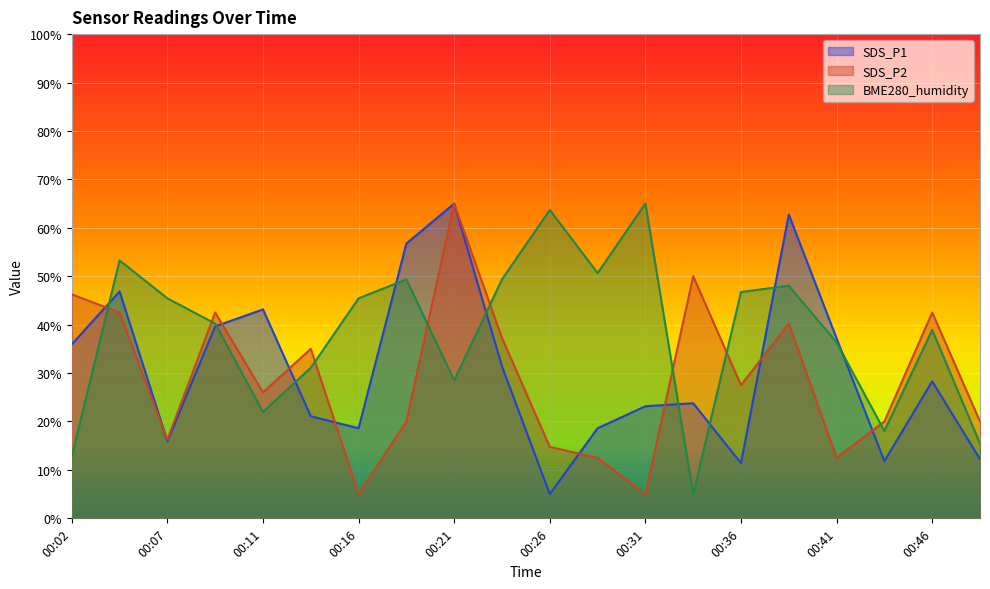

How many lines are shown in the chart?

3